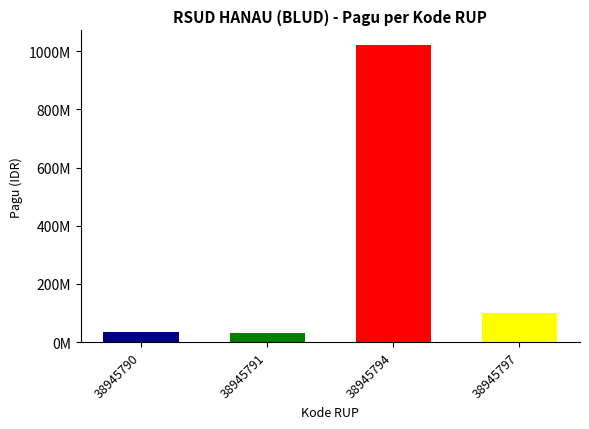

Where does the data first go above 100000000?

38945794